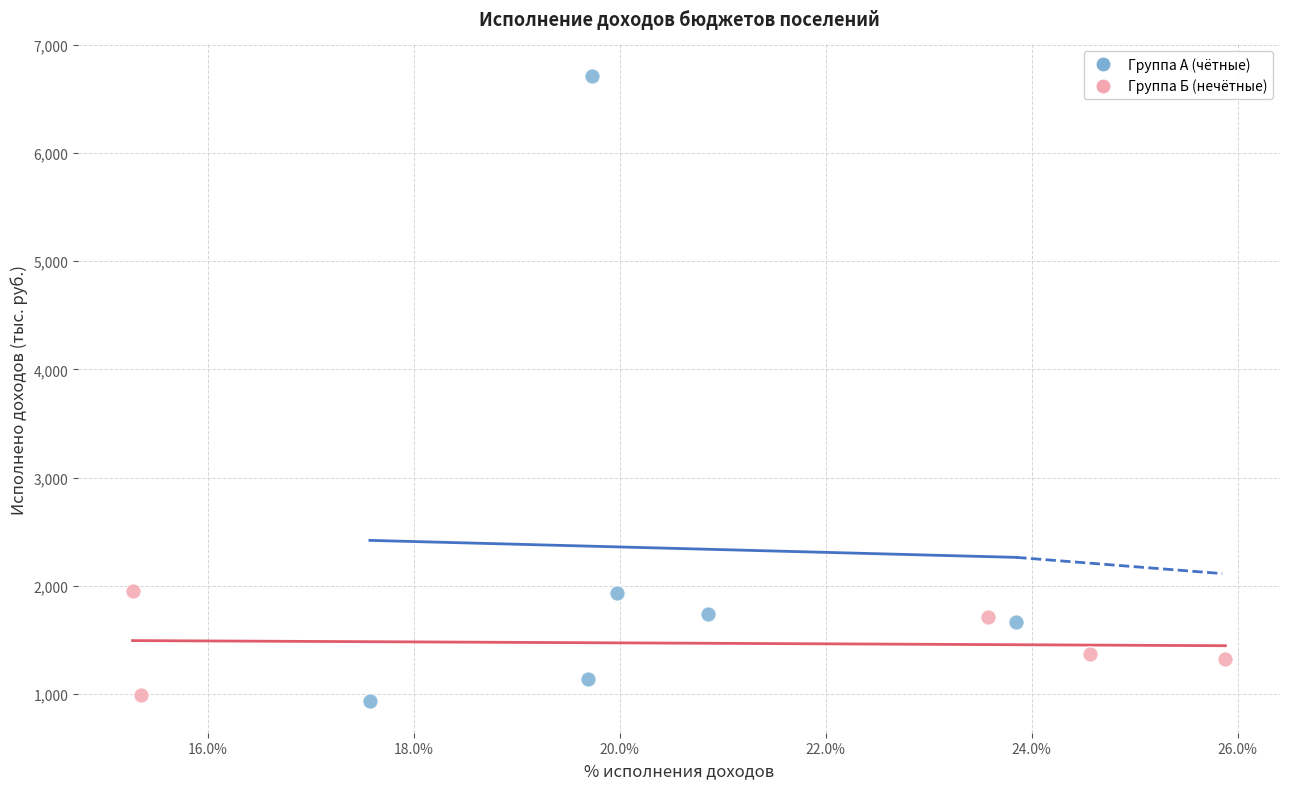

Which series reaches the maximum Y coordinate?

Группа А (чётные)